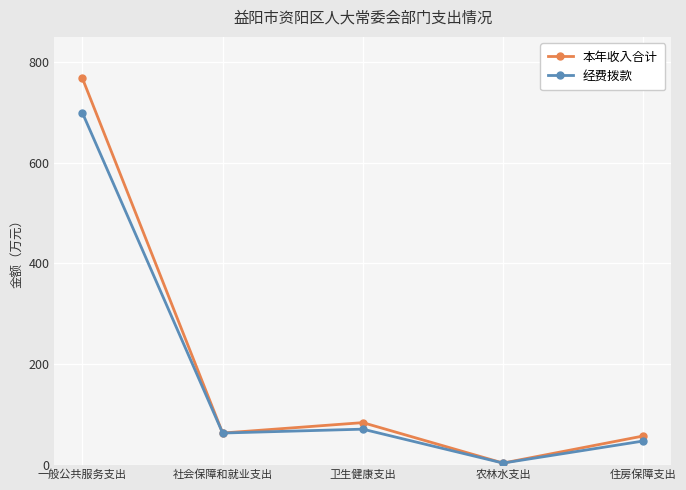

Where is the first local minimum for 经费拨款?

社会保障和就业支出